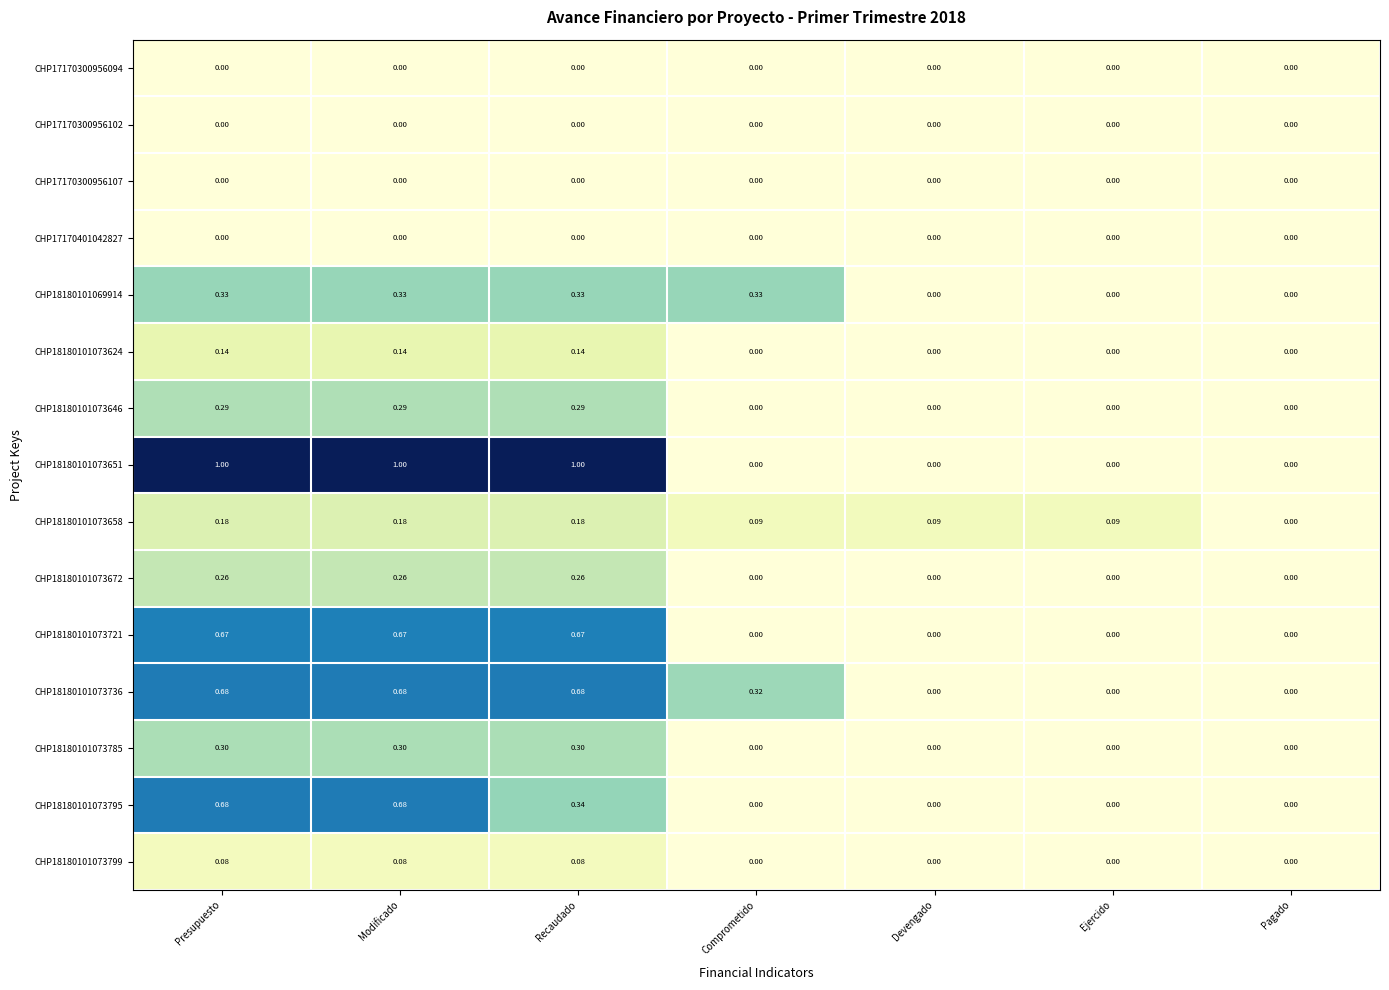

At which label does CHP18180101073658 reach its minimum?

Pagado